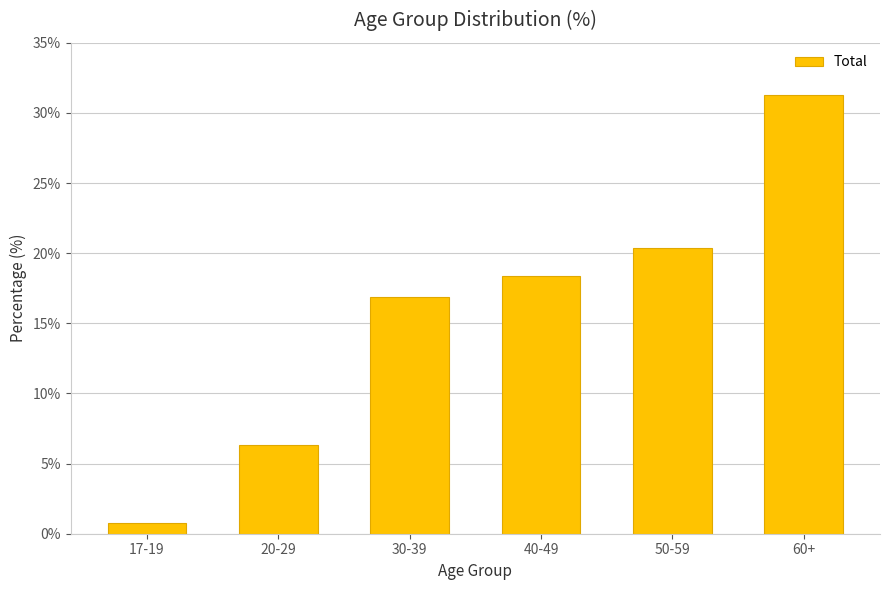

What is the greatest value displayed?

31.3